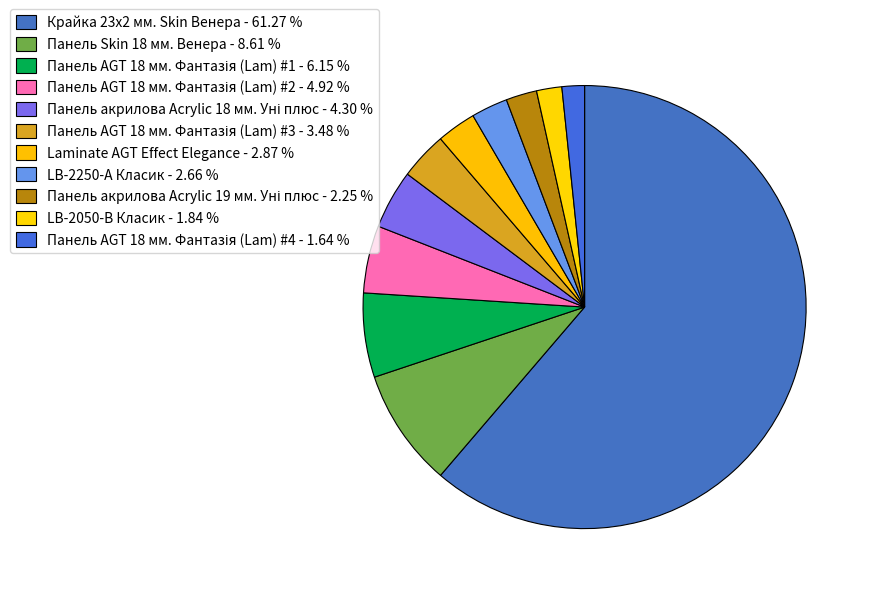

How many segments does this pie chart have?

11